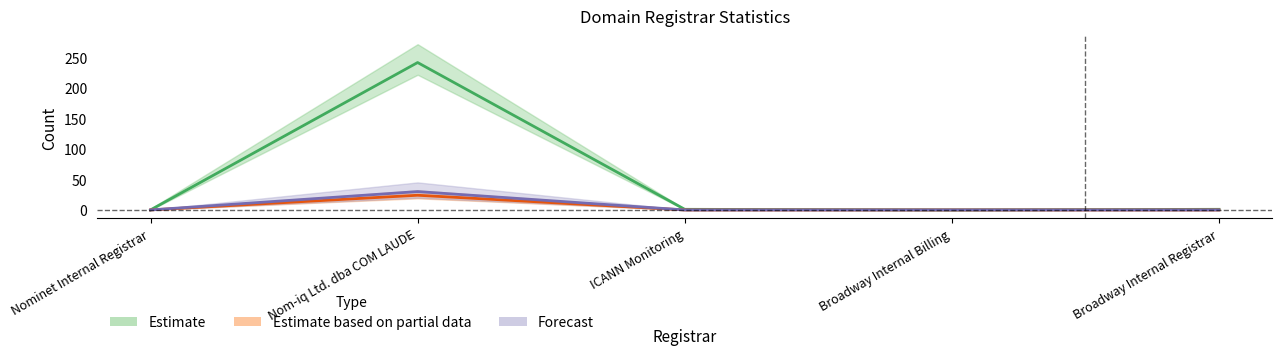

Is it true that net-adds-1-yr equals -15 at ICANN Monitoring?

False